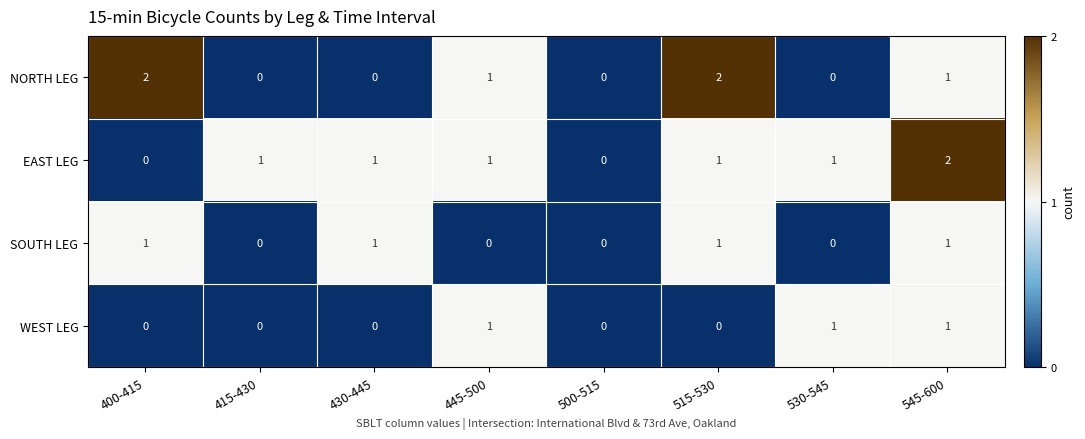

What is the total value across all series at 430-445?

2